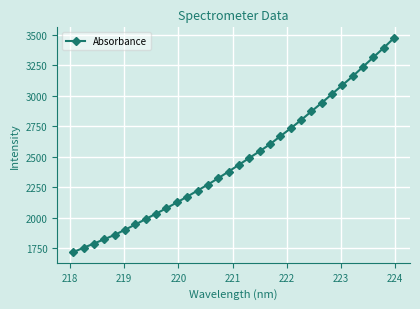

How many values are below 2435?

16